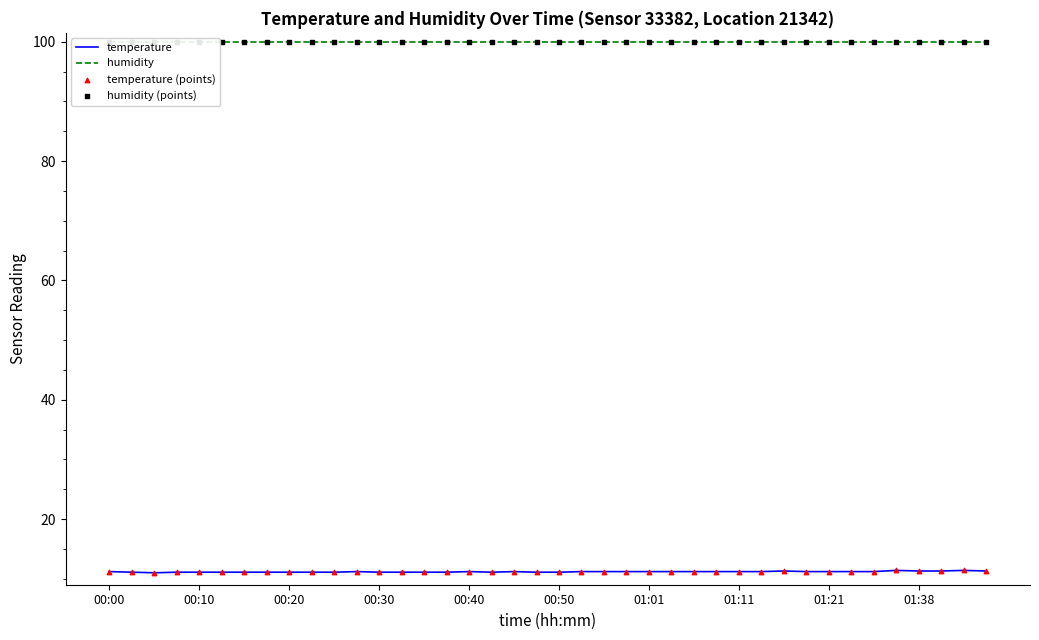

What is the total value across all series at 13?

222.0